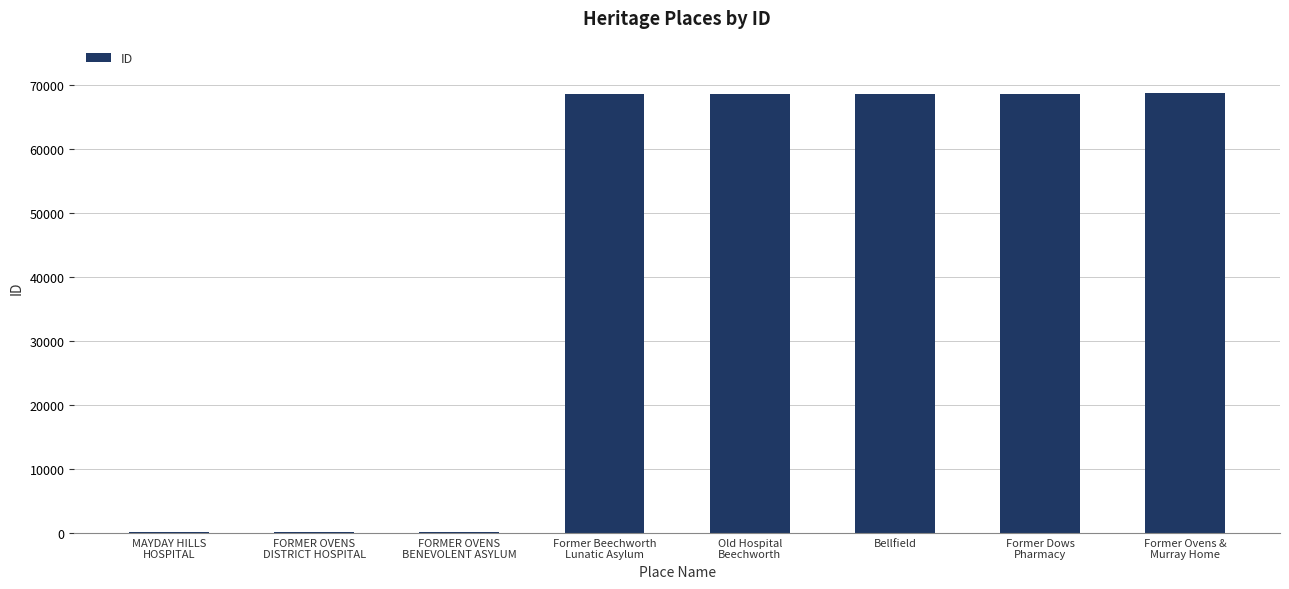

The value at Bellfield is 100293. True or false?

False